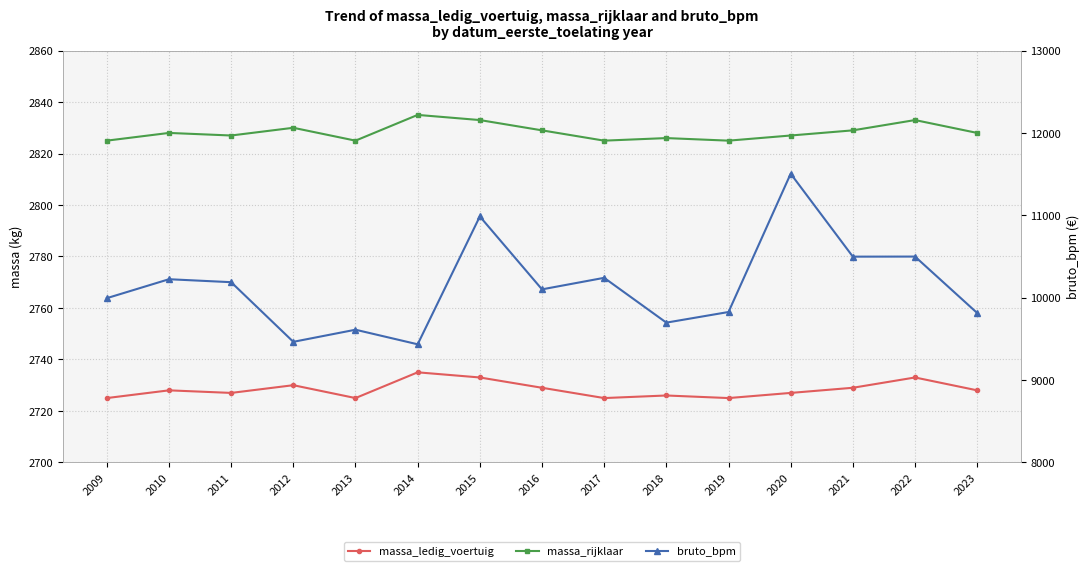

Where is massa_ledig_voertuig nearest to the value 2730?

2012